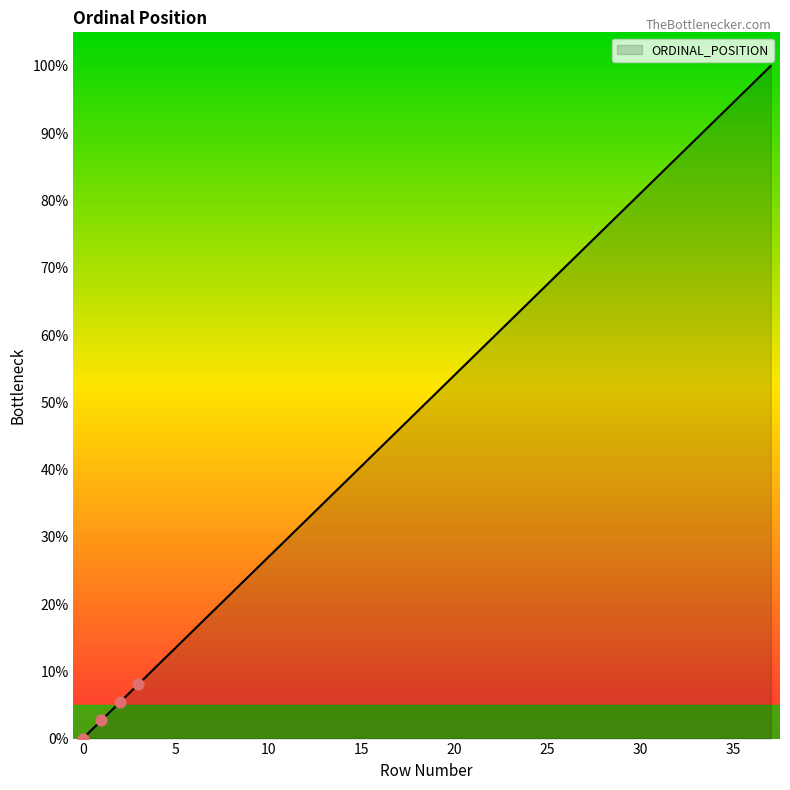

What is the difference between the maximum and minimum values?

100.0